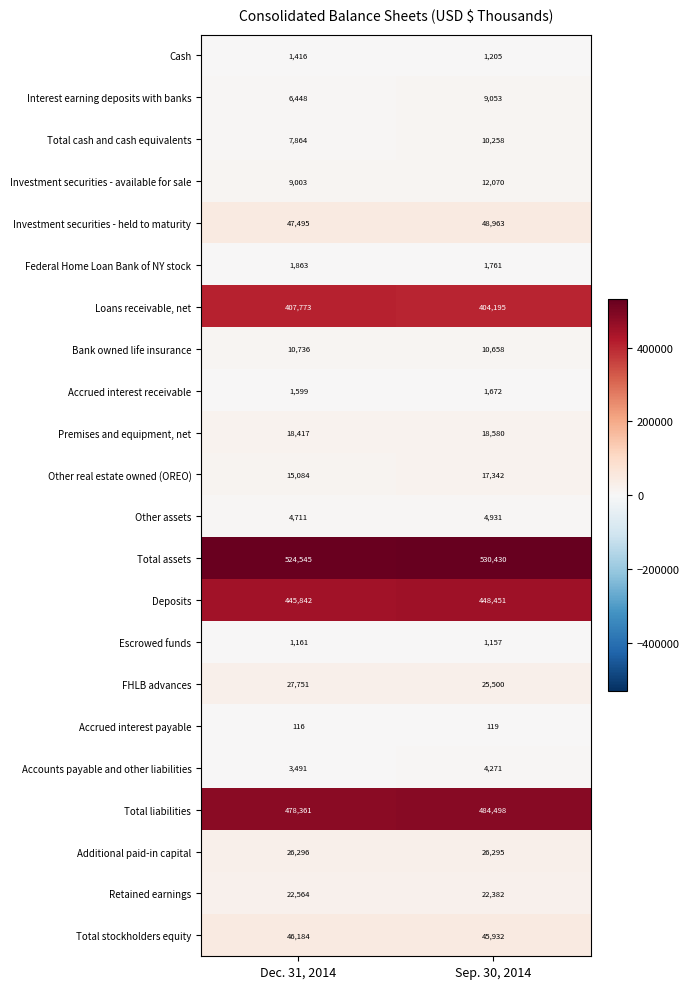

True or false: Accounts payable and other liabilities has a value of 5947 at Sep. 30, 2014.

False